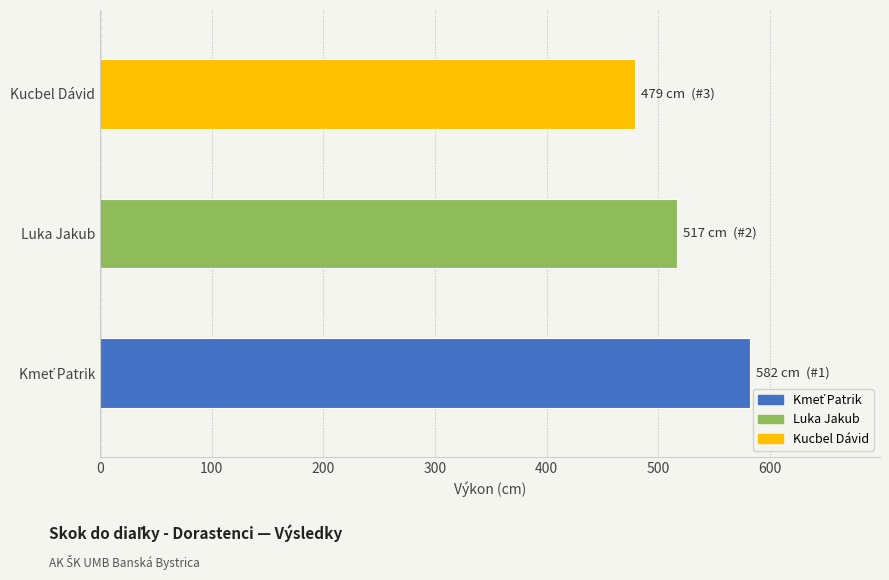

Approximately how many times larger is the value at Kucbel Dávid compared to Luka Jakub?

0.9